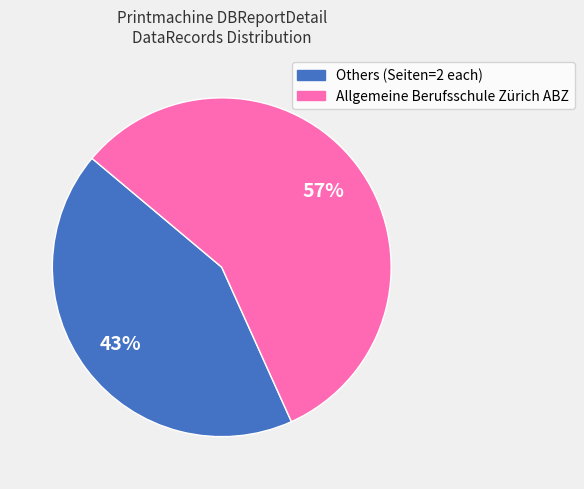

To the nearest percent, what is the average slice percentage?

50%